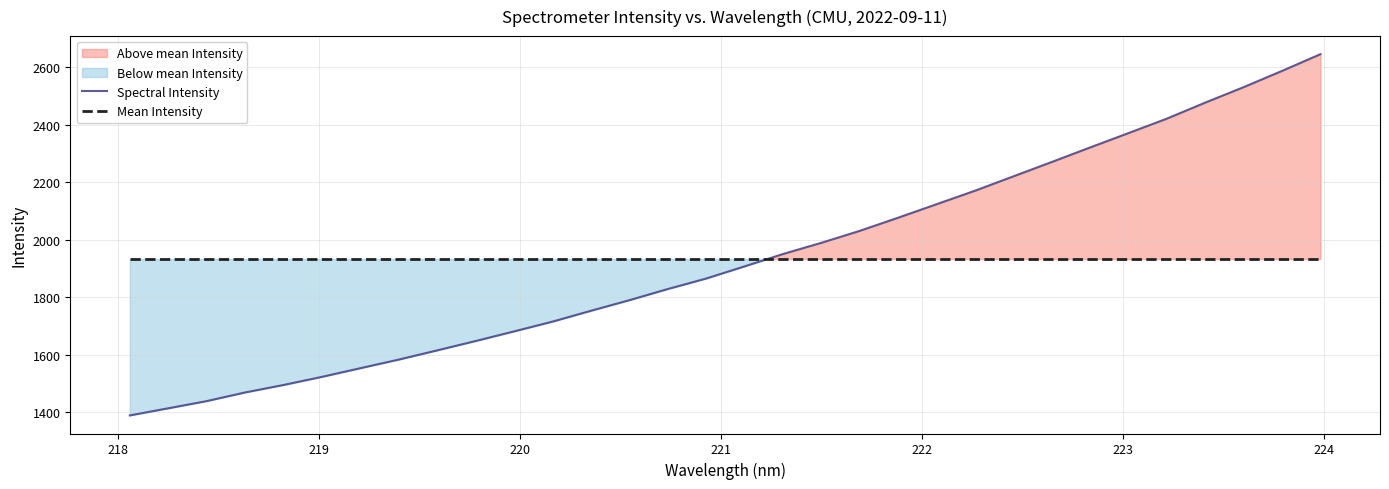

Does the chart have visible grid lines?

Yes